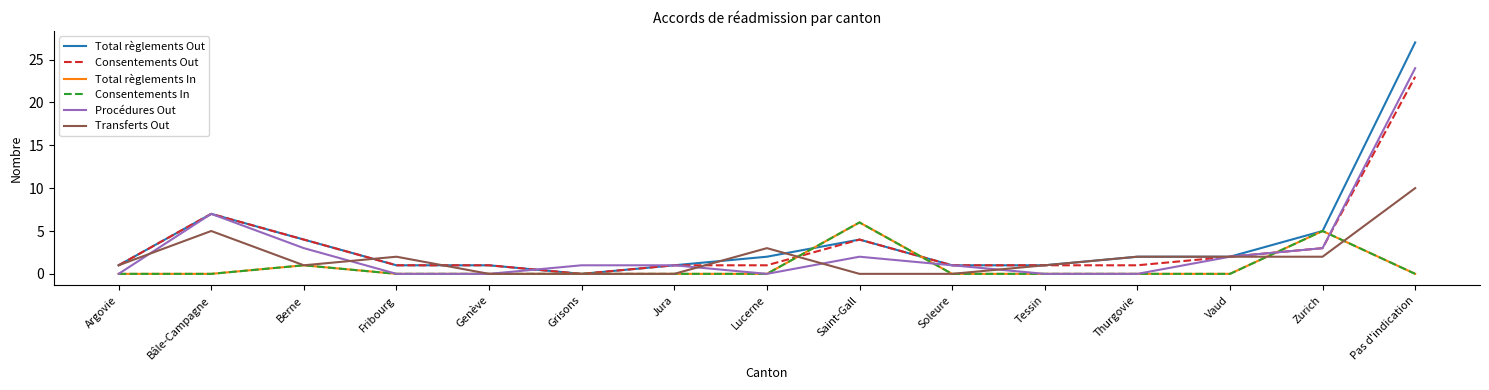

What is the difference between the Total règlements Out values at Jura and Saint-Gall?

3